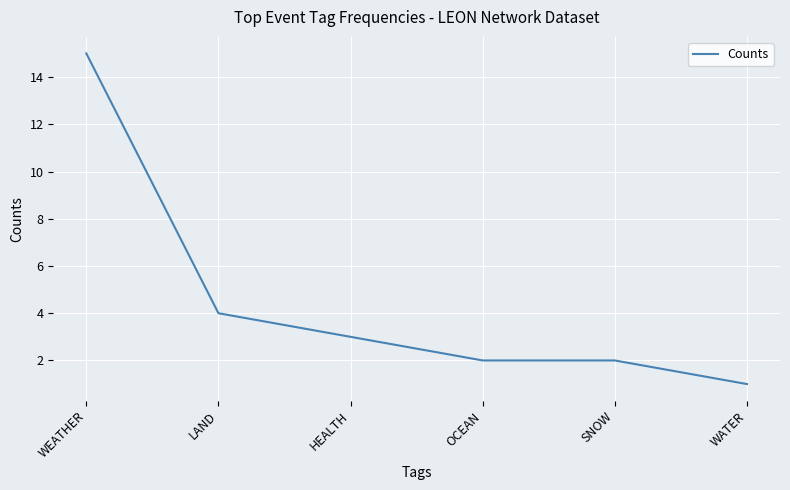

Reading left to right, list all the values displayed in this chart.

WEATHER=15	LAND=4	HEALTH=3	OCEAN=2	SNOW=2	WATER=1